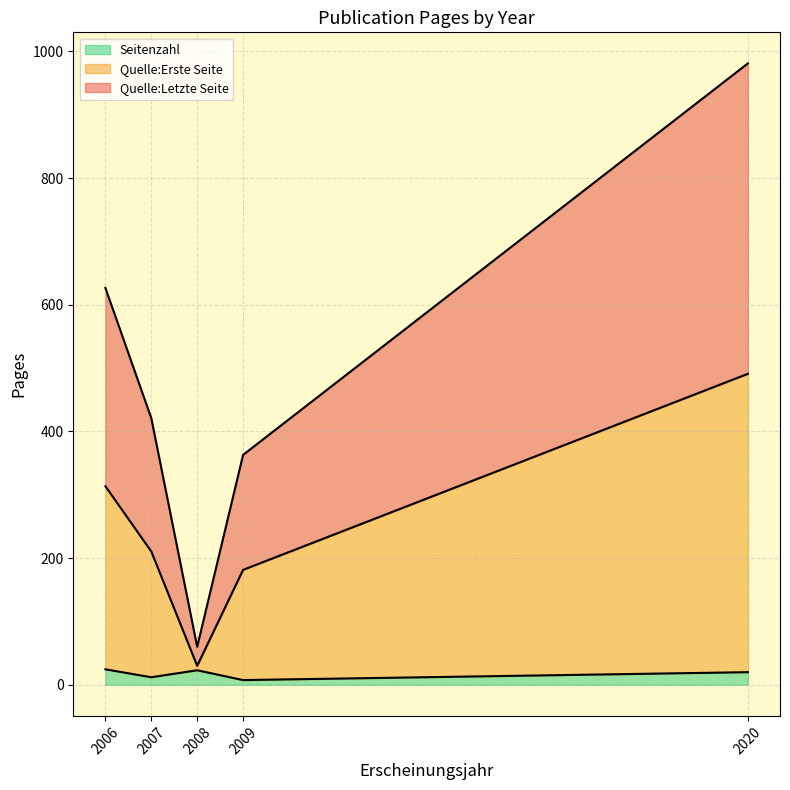

At which category is the sum across all series the highest?

2020